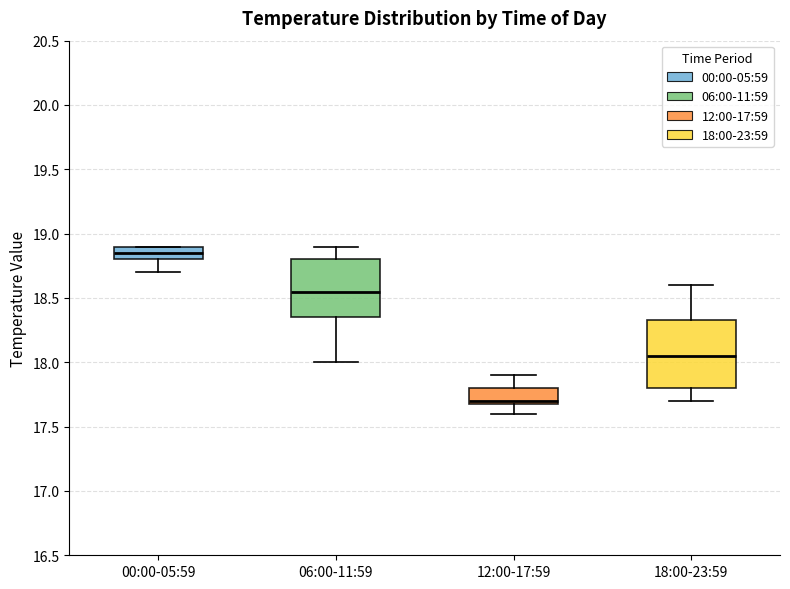

Where is the lower edge of the box for 12:00-17:59 on the y-axis? The values are not printed on the chart, so give them approximately, as read against the axis.

17.70